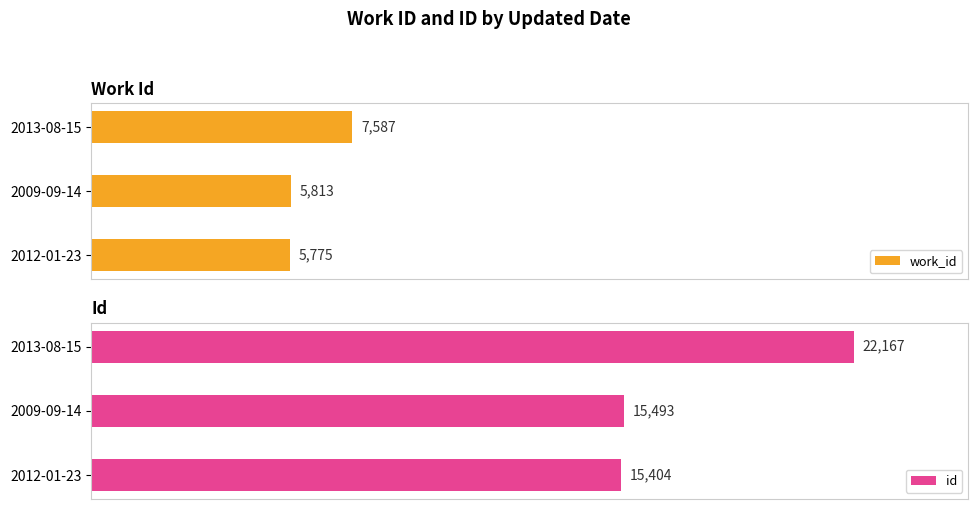

Between 2013-08-15 and 2009-09-14, which is larger?

2013-08-15